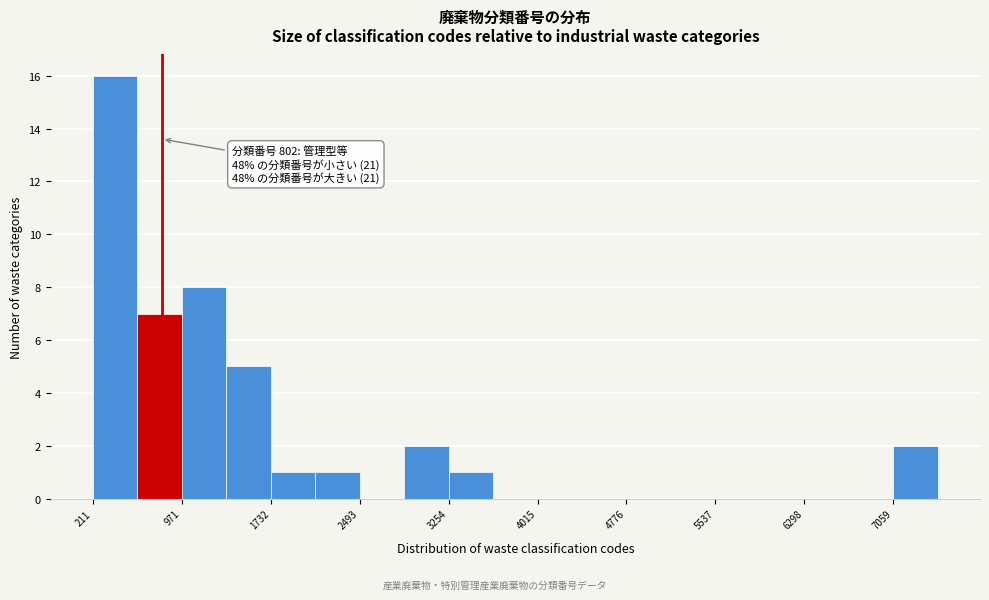

Around what value on the x-axis is the tallest bar? Give the approximate position of its centre, as read against the axis.

400